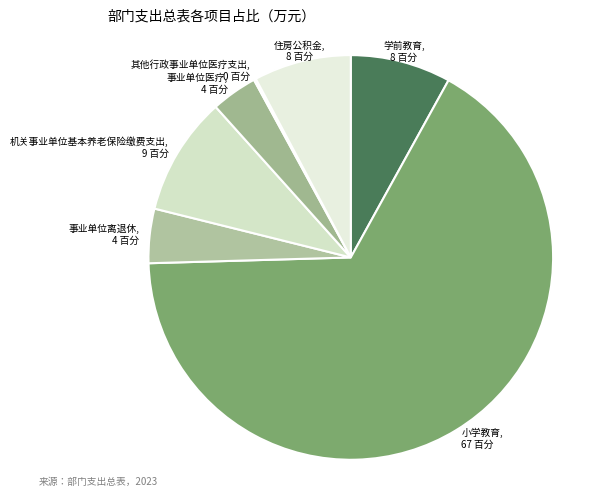

Is it true that 学前教育 is 14% of the pie?

False